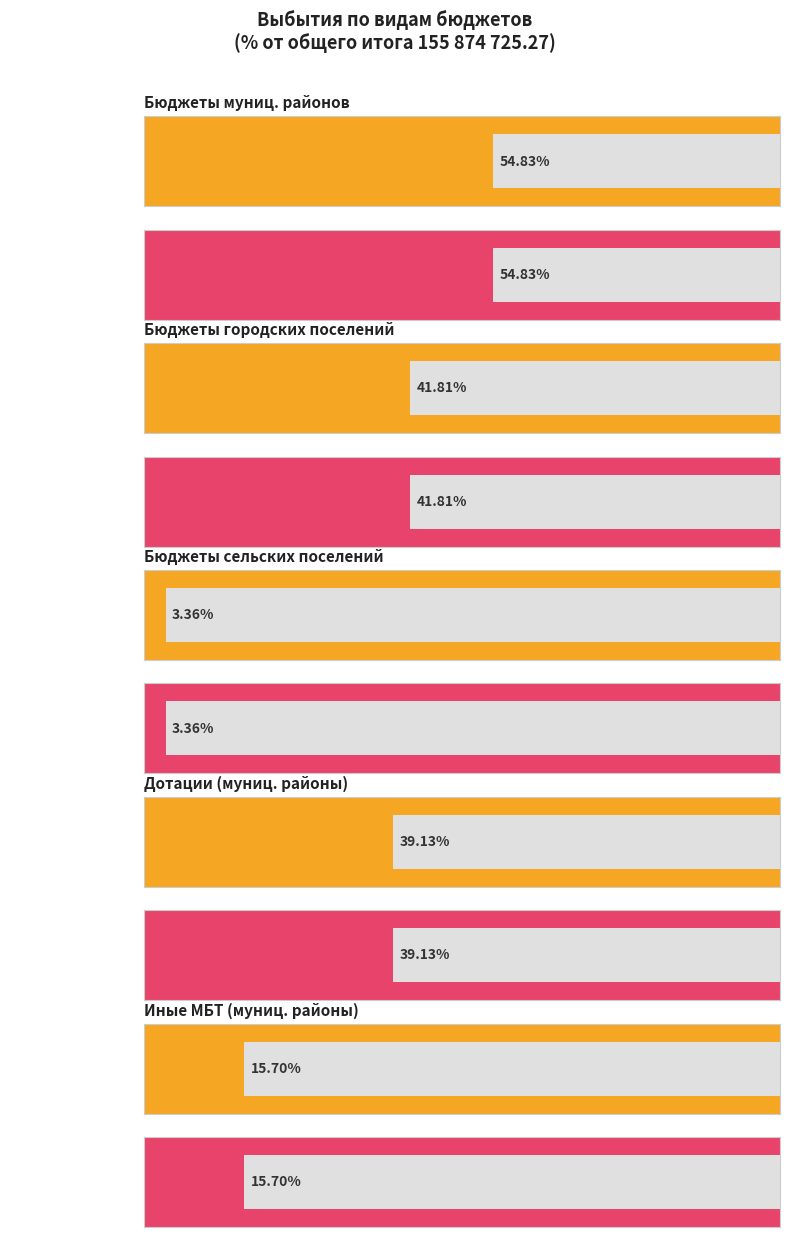

At how many categories does at least one series exceed 43950358?

3